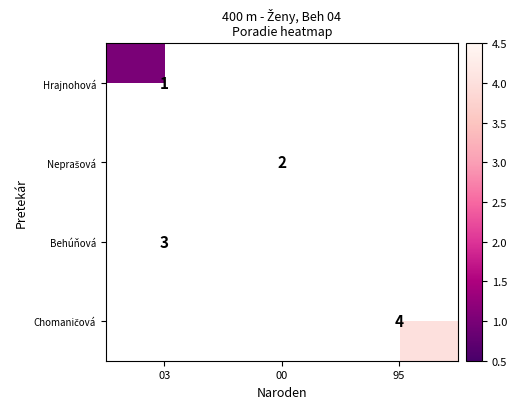

Is it true that Behúňová equals 1 at 03?

False